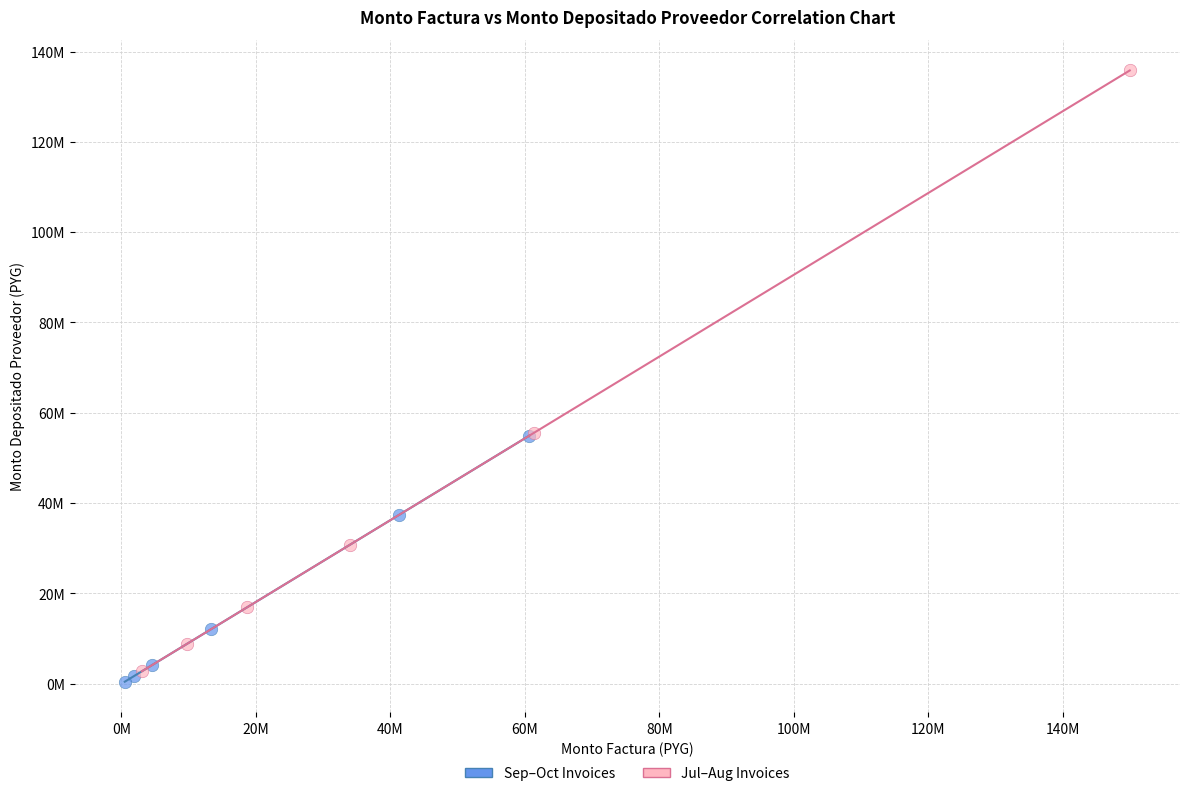

Which series contains the highest Y value?

Jul–Aug Invoices